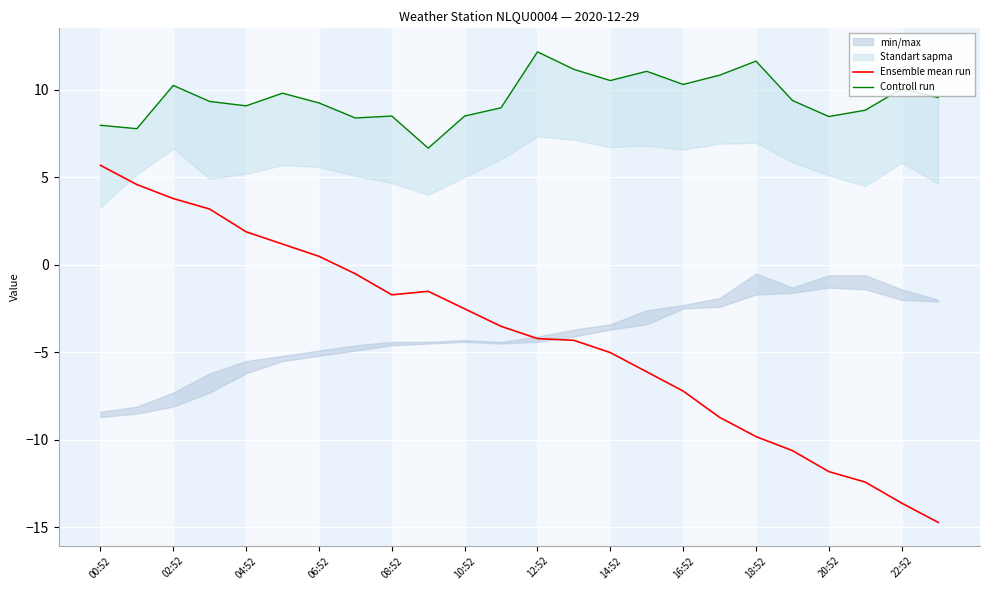

The value of Ensemble mean run at 02:52 is 3.8. True or false?

True